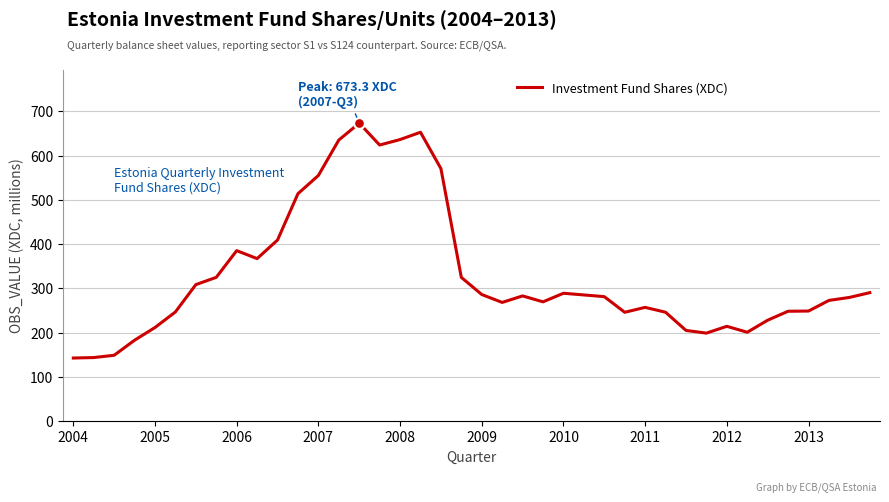

What is the maximum value shown in the chart?

673.3